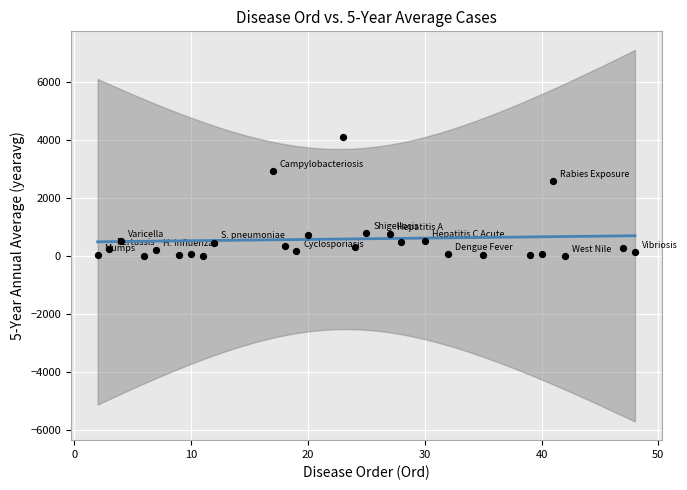

What Y value in the scatter plot is closest to 2066?

2584.2